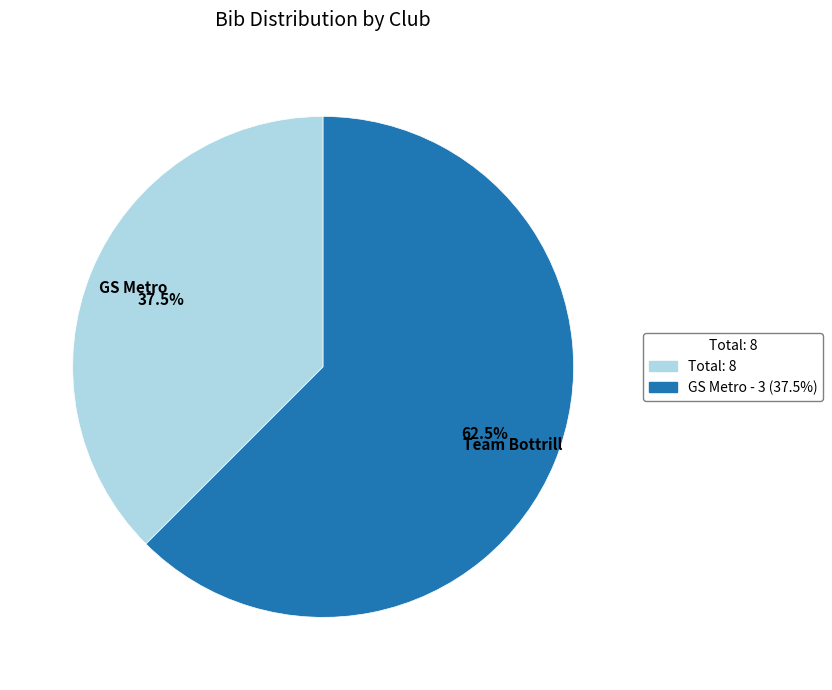

How many slices are in this pie chart?

2